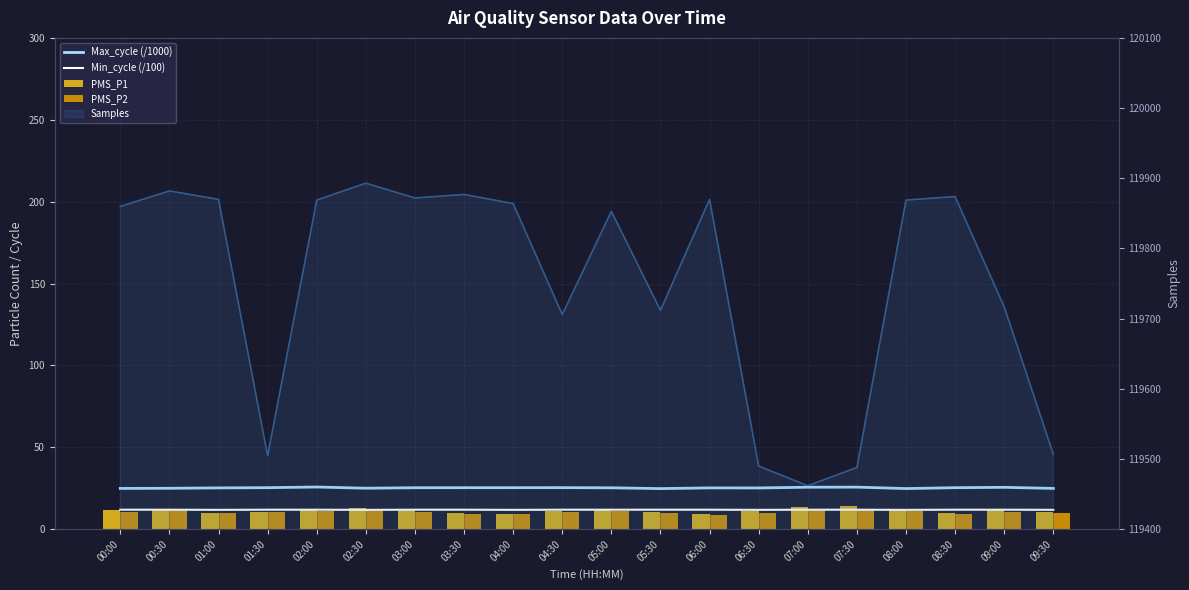

At which label does Max_cycle (/1000) first exceed 25?

00:30